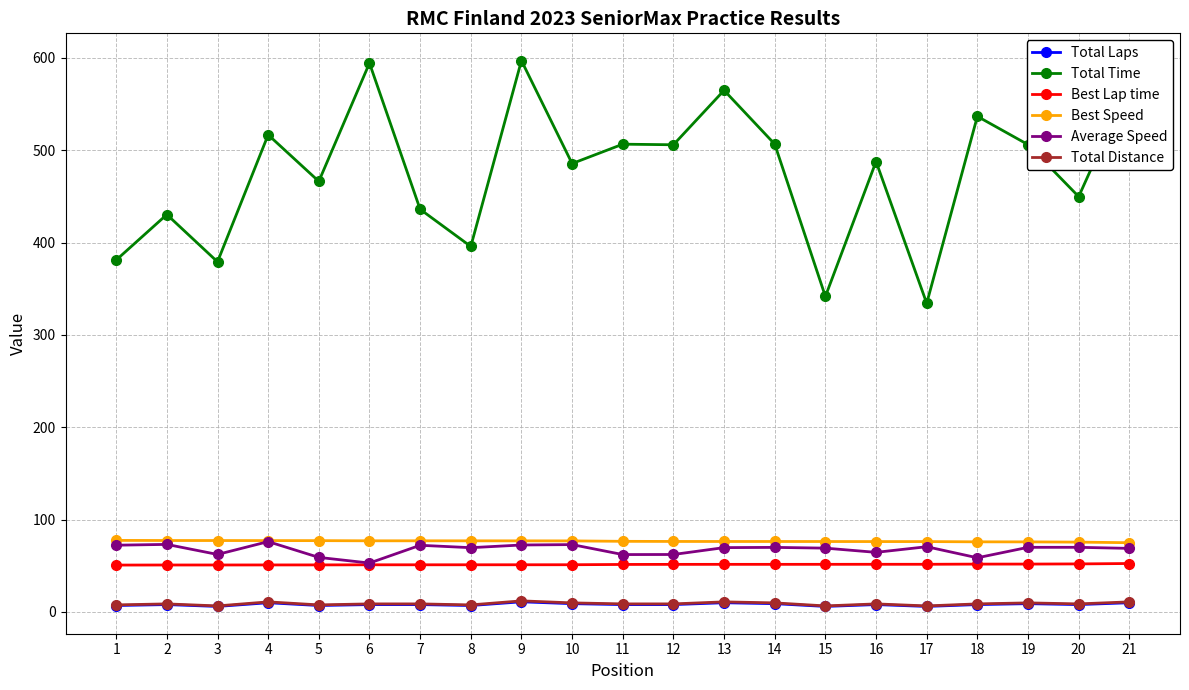

True or false: Total Time and Total Distance intersect in this chart.

False